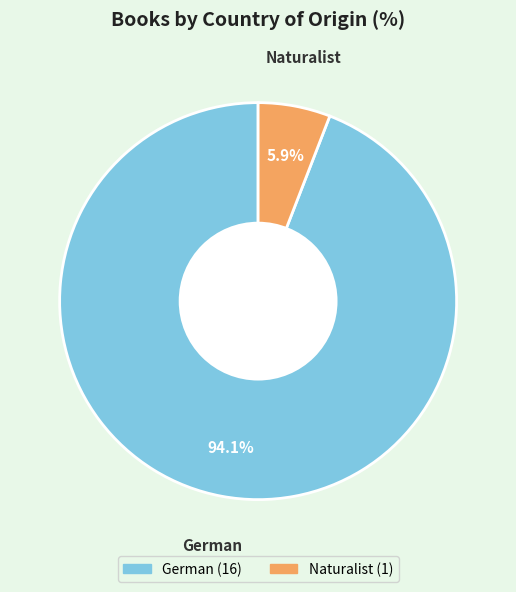

Is the sum of German and Naturalist greater than half?

Yes